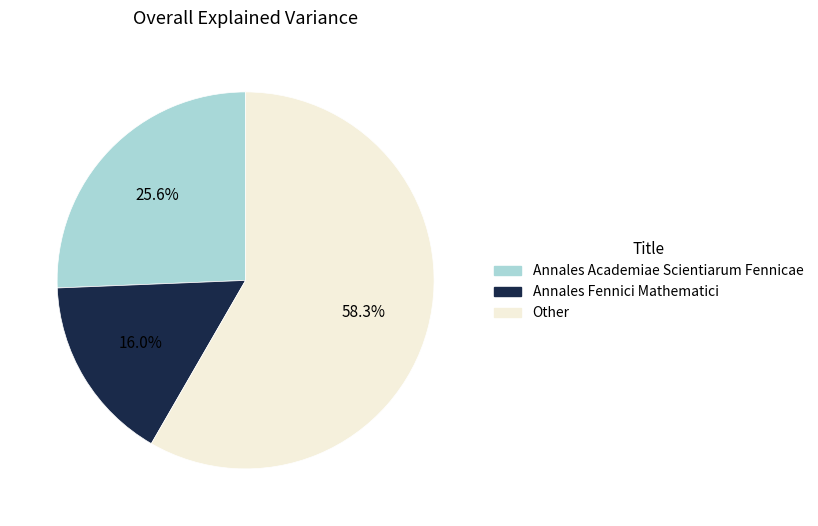

Which category accounts for the majority?

Other